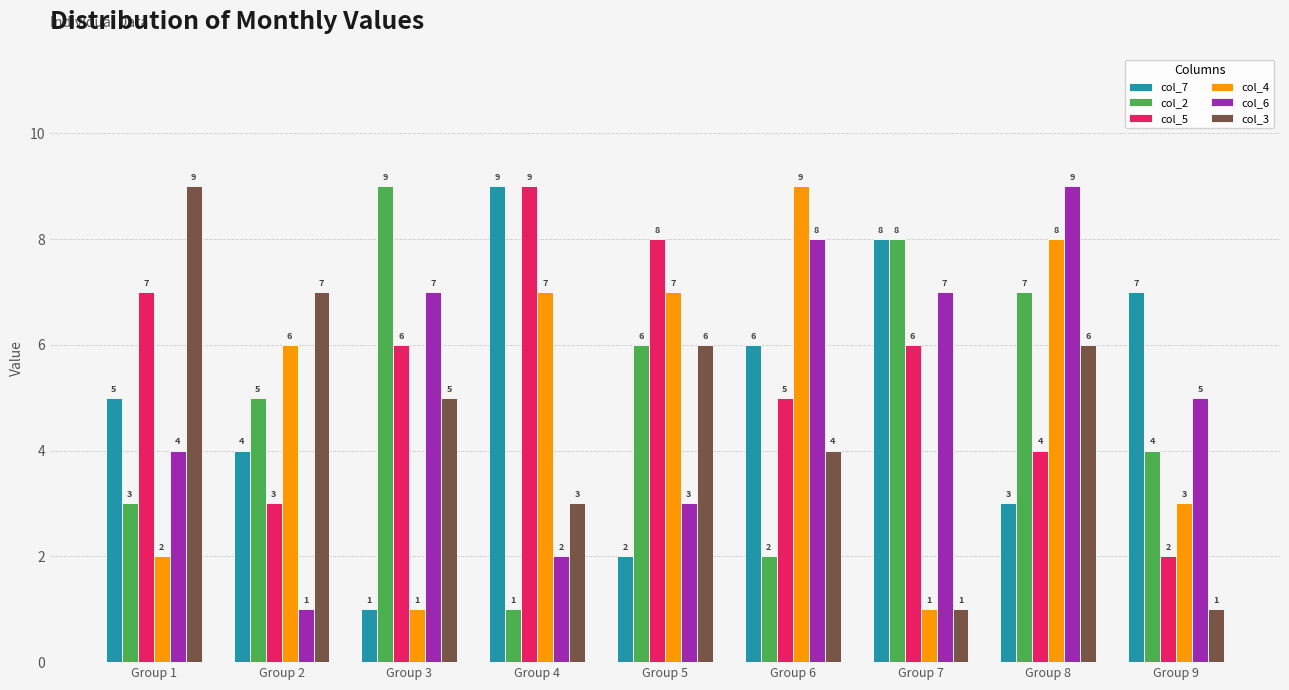

At which category is the sum across all series the highest?

Group 8